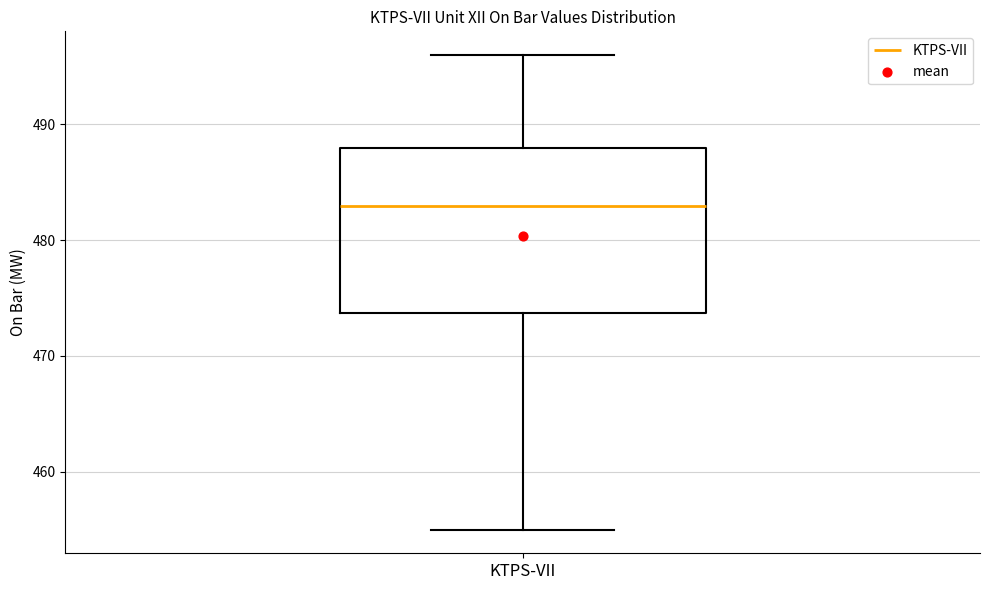

Transcribe this box plot: give where the median line is, the range the box spans, and where the two whiskers end, as read against the y-axis. The values are not printed on the chart, so give them approximately, as read against the axis.

median 483, box 474 to 488, whiskers 455 to 496